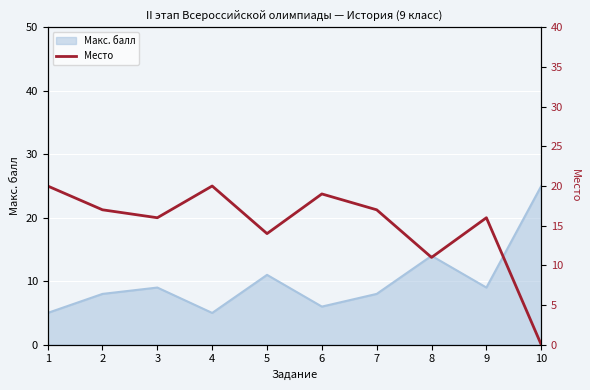

At which category does the chart reach its minimum across all series?

10